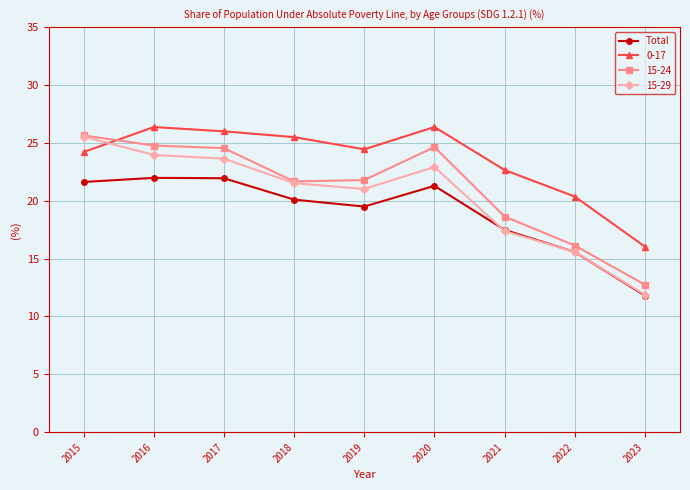

Where is 15-24 nearest to the value 19?

2021